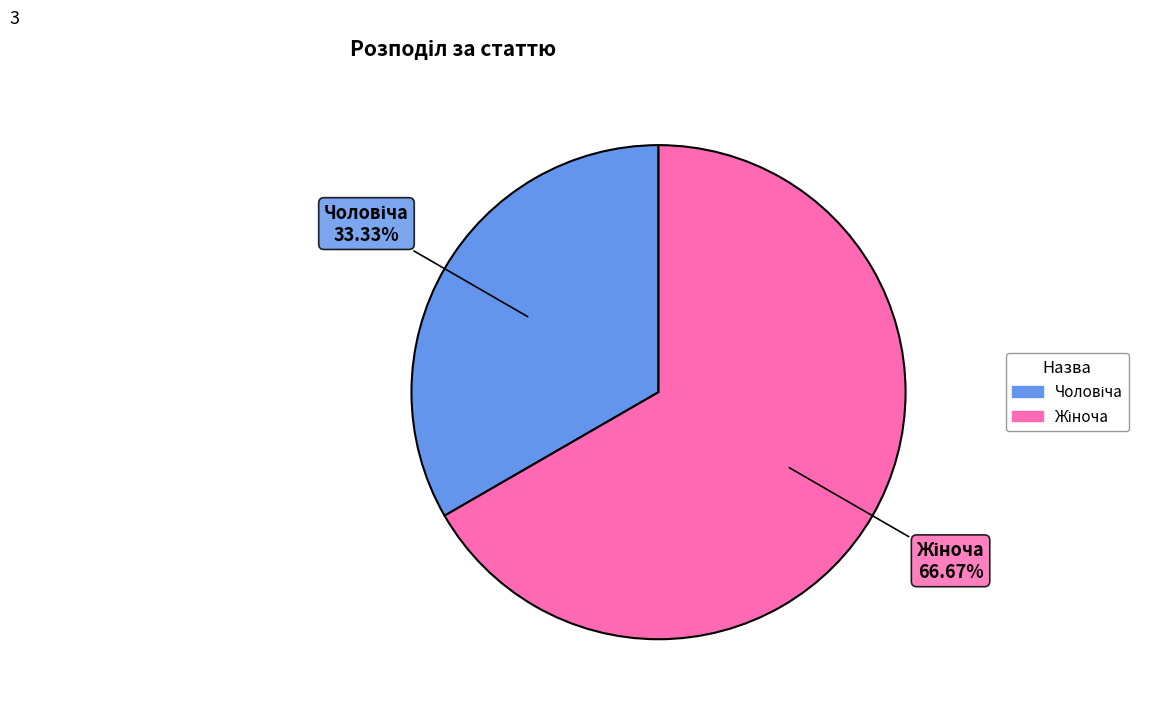

How many slices are in this pie chart?

2